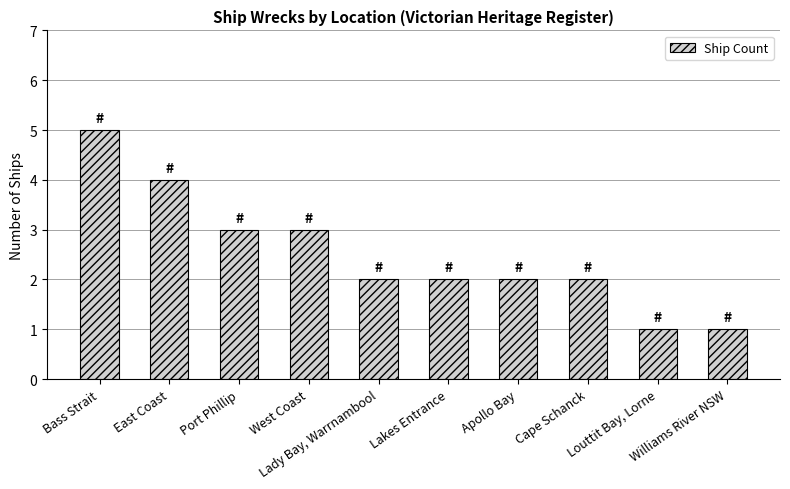

Reading left to right, transcribe all the data shown in this chart.

Bass Strait=5	East Coast=4	Port Phillip=3	West Coast=3	Lady Bay, Warrnambool=2	Lakes Entrance=2	Apollo Bay=2	Cape Schanck=2	Louttit Bay, Lorne=1	Williams River NSW=1